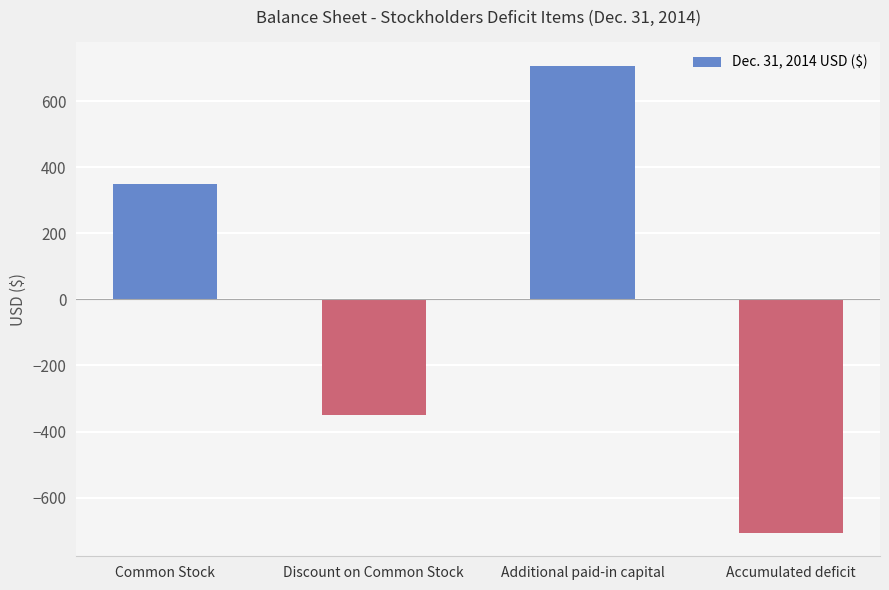

Rank the categories by value from lowest to highest.

Accumulated deficit, Discount on Common Stock, Common Stock, Additional paid-in capital